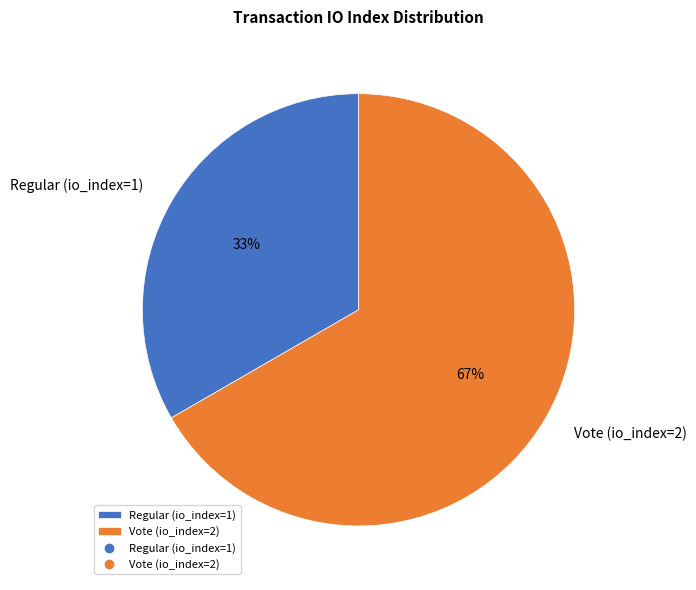

Rank the categories by value from highest to lowest.

Vote (io_index=2), Regular (io_index=1)